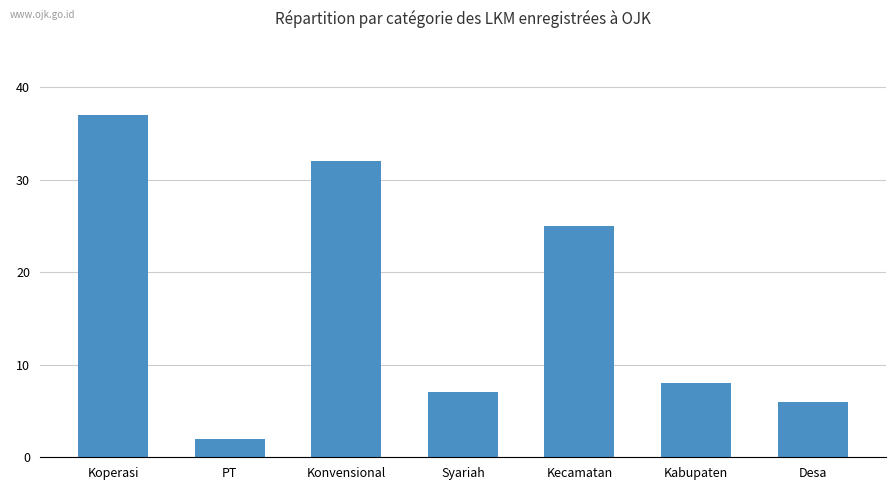

True or false: the data shows 37 at Koperasi.

True